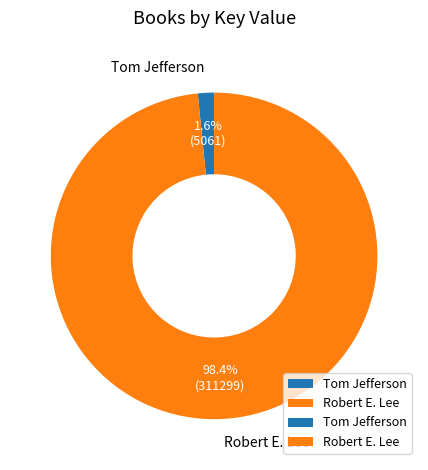

Combined, what portion of the pie is Tom Jefferson and Robert E. Lee?

100.0%